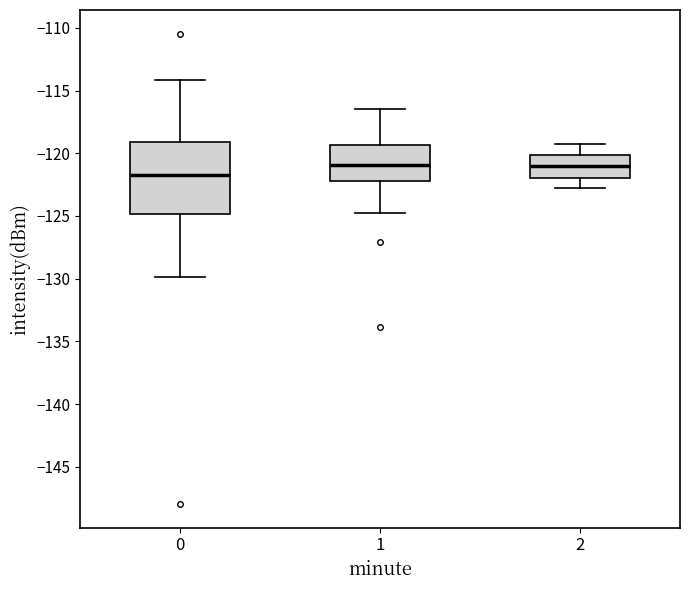

Reading left to right, read every box against the y-axis: the position of its median line, the range the box covers, and the ends of its whiskers. The values are not printed on the chart, so give them approximately, as read against the axis.

0: median -121.5, box -125.0 to -119.0, whiskers -130.0 to -114.0
1: median -121.0, box -122.0 to -119.5, whiskers -125.0 to -116.5
2: median -121.0, box -122.0 to -120.0, whiskers -123.0 to -119.5